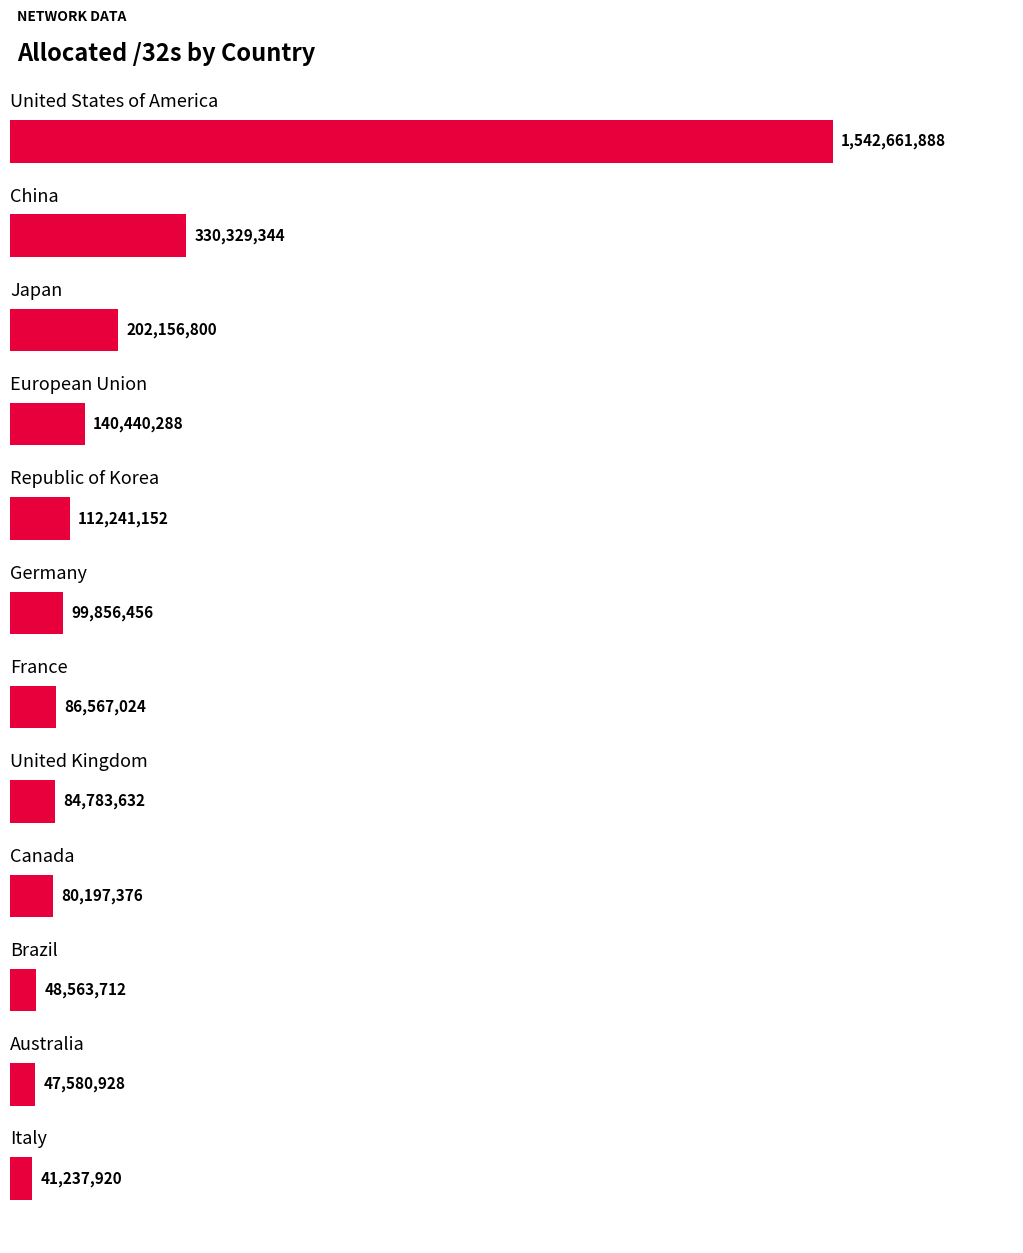

What is the difference between the maximum and second lowest values?

1495080960